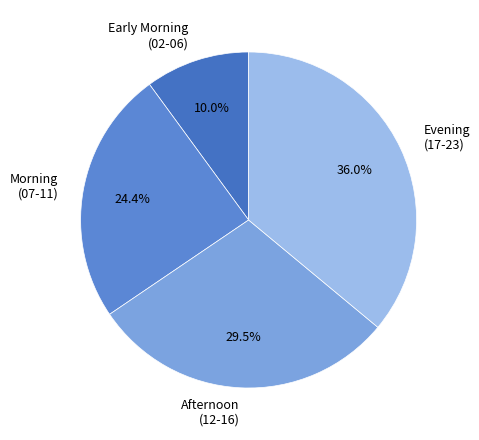

Which slice is the largest?

Evening (17-23)